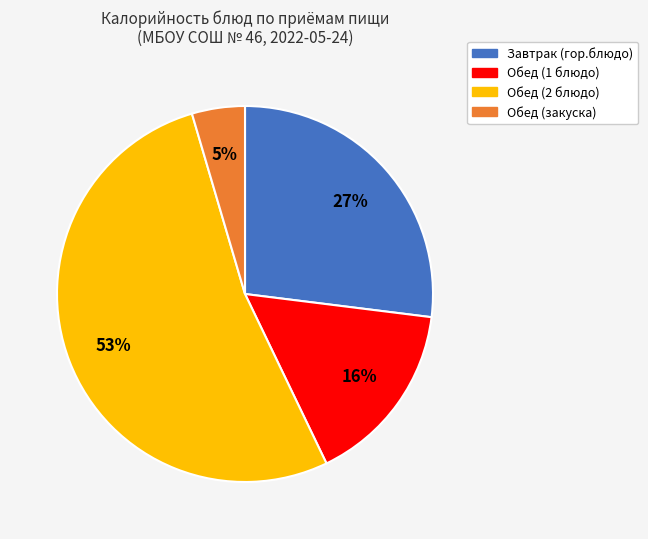

Which category has the biggest portion of the pie?

Обед (2 блюдо)